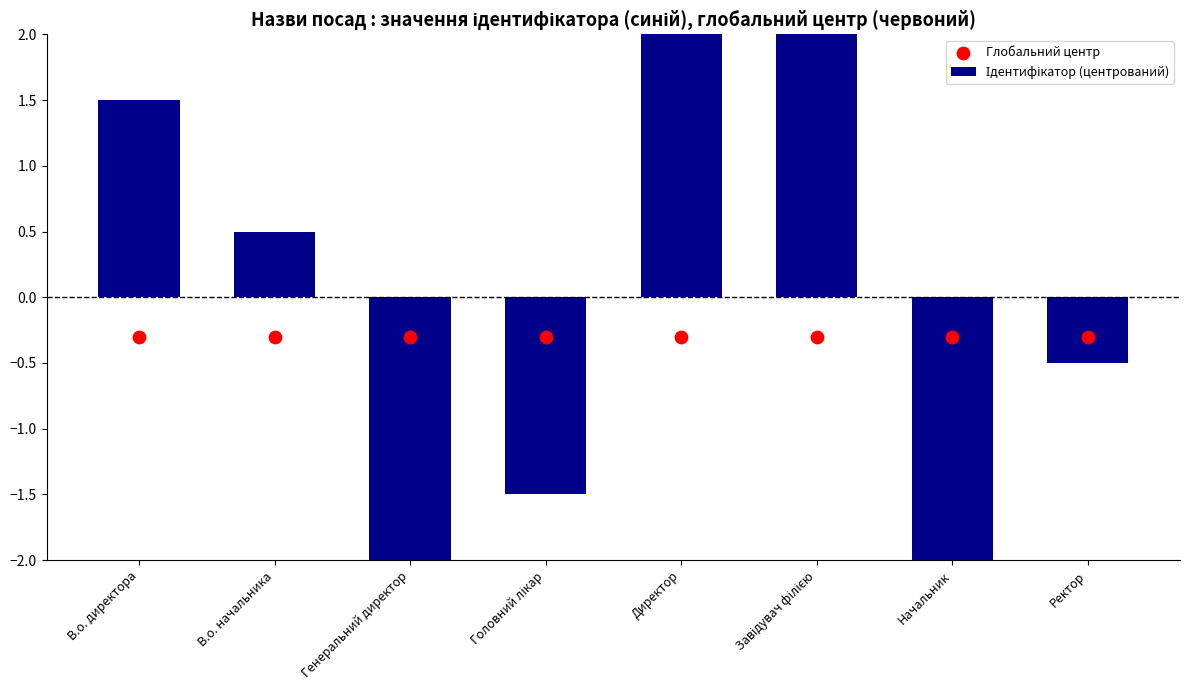

Which series has the largest total across all categories?

Ідентифікатор (центрований)